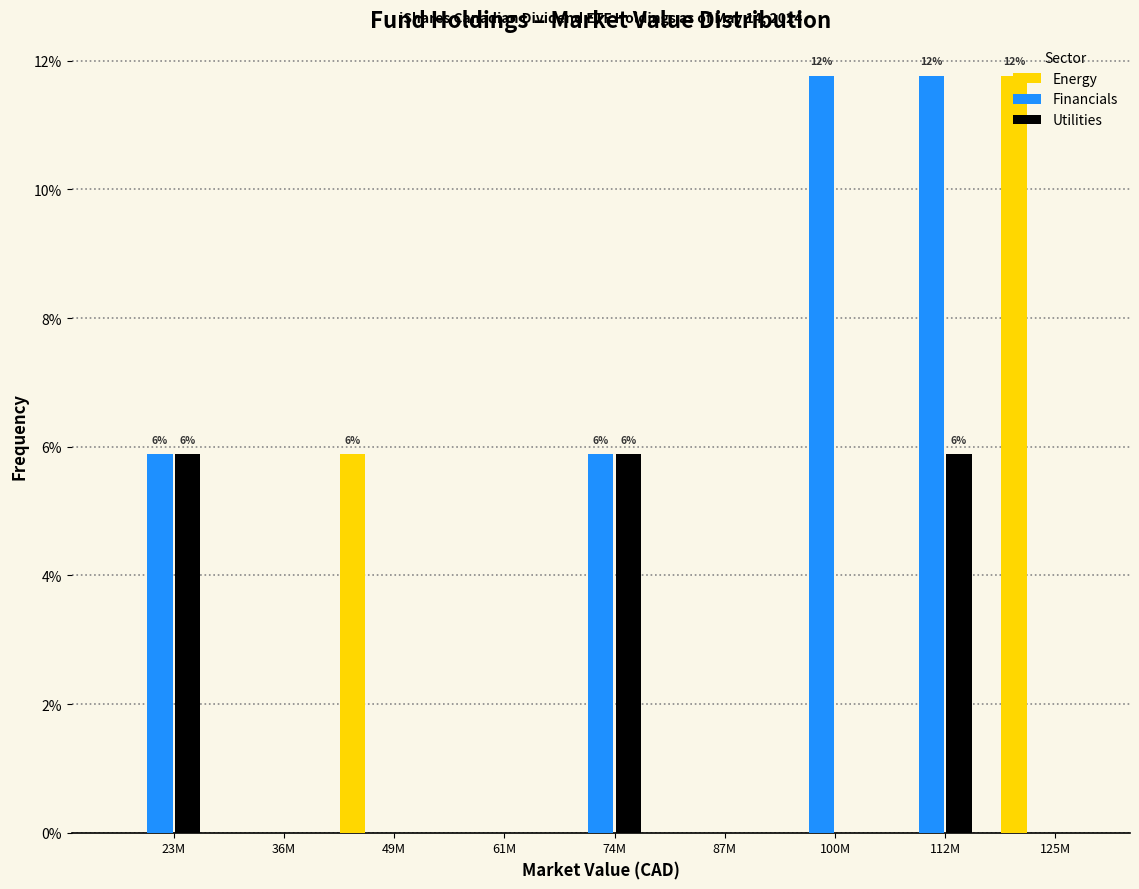

What is the greatest value displayed?

11.8